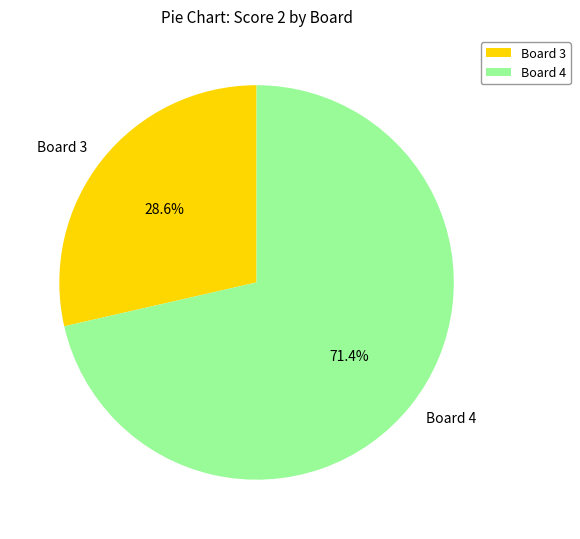

Approximately how many times larger is the value at Board 4 compared to Board 3?

2.5